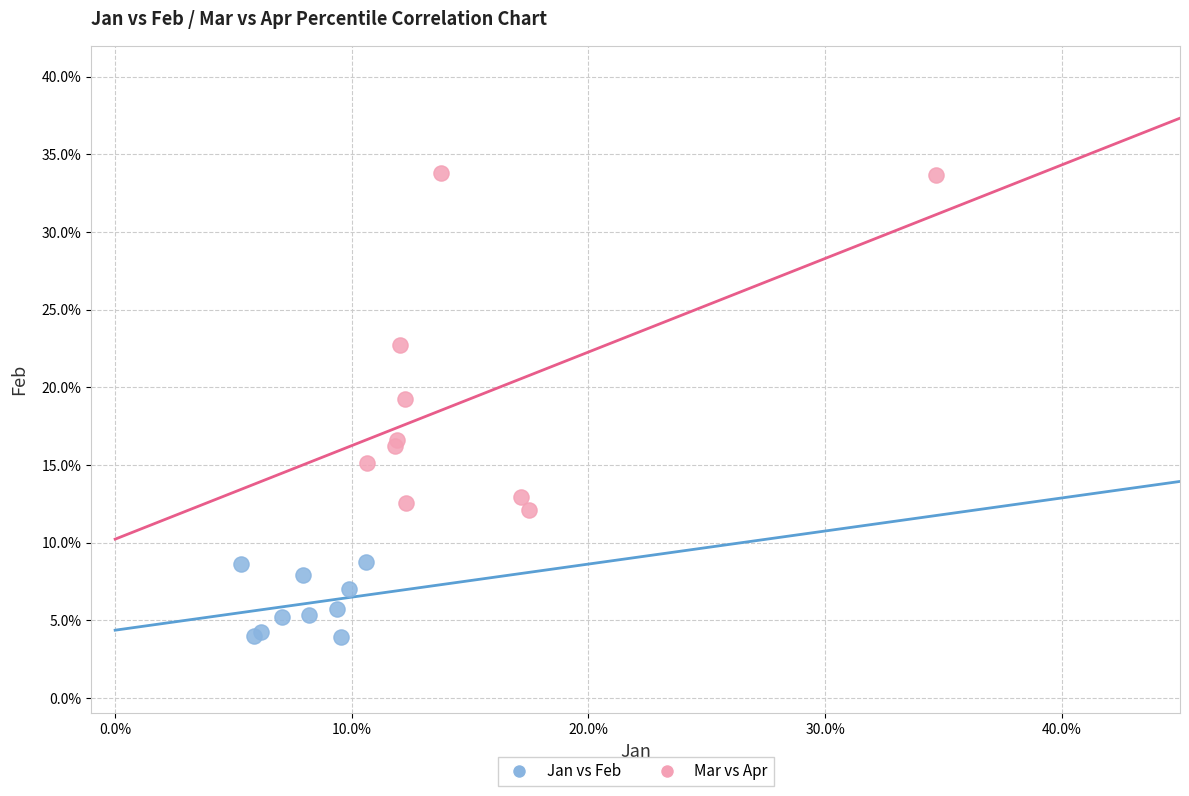

What are all the series names shown in the legend?

Jan vs Feb, Mar vs Apr